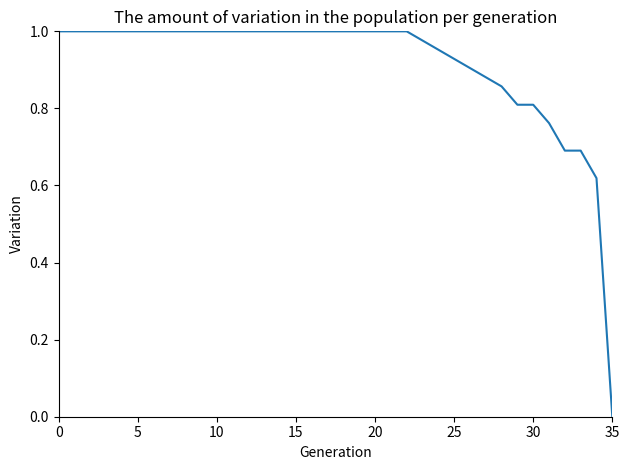

How many categories are shown in the chart?

36